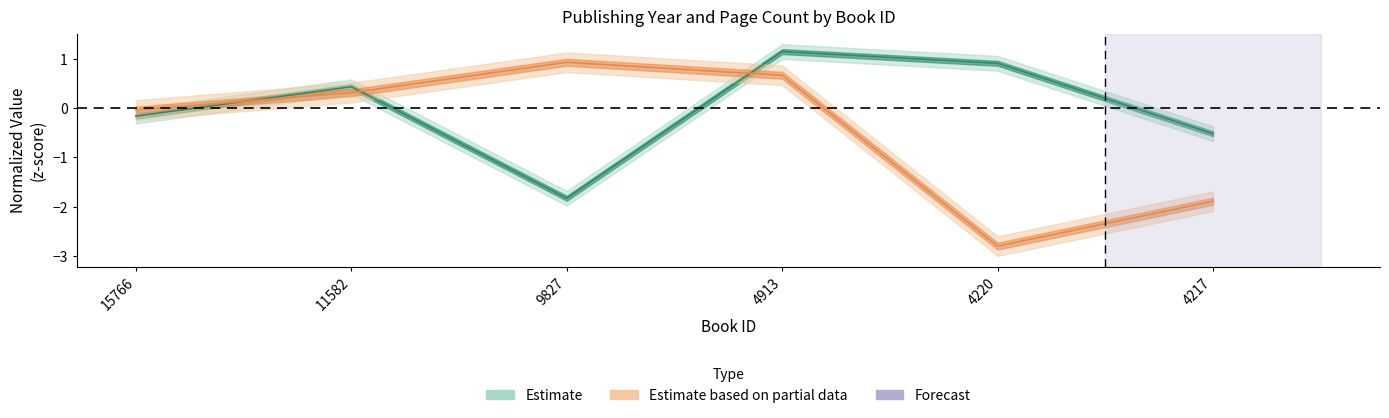

Reading left to right, transcribe all the data shown in this chart.

publishingYear: -0.2	0.4	-1.8	1.2	0.9	-0.5
pageCount: -0.0	0.3	0.9	0.7	-2.8	-1.9